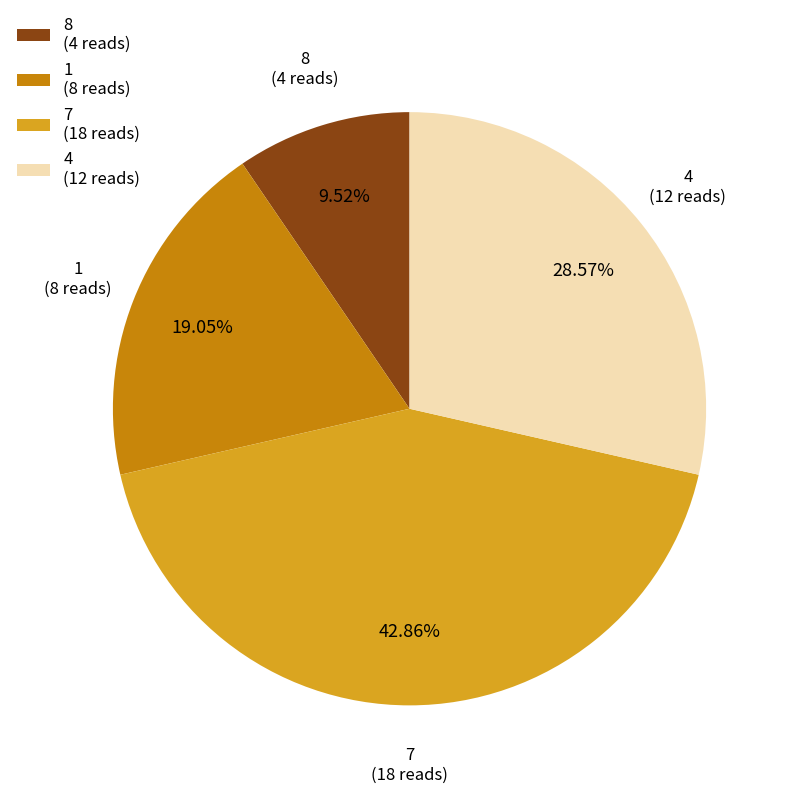

Rank the categories by value from highest to lowest.

7 (18 reads), 4 (12 reads), 1 (8 reads), 8 (4 reads)